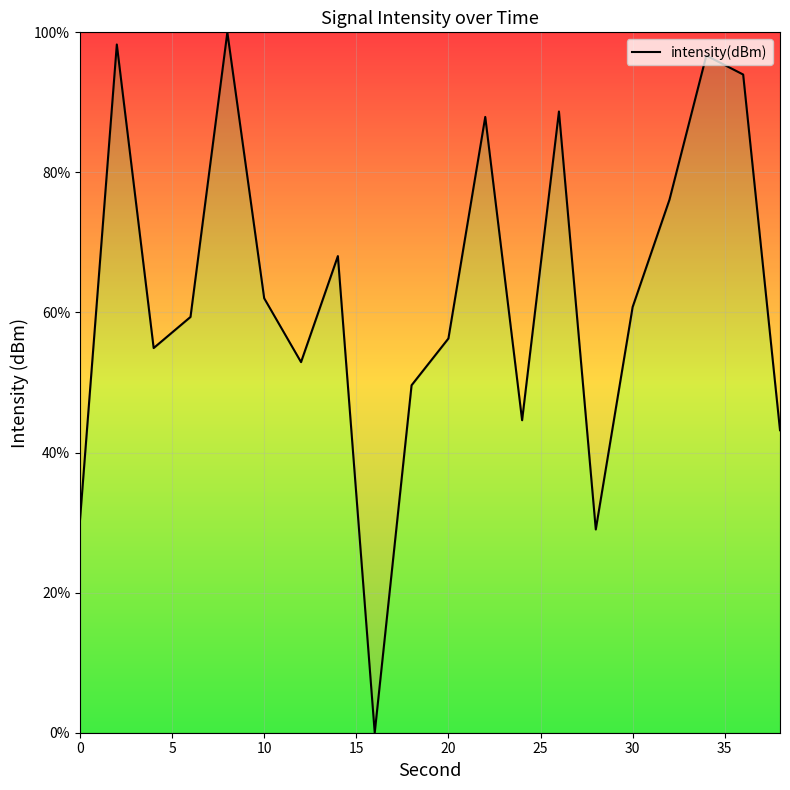

What is the difference between the maximum and minimum values?

100.0